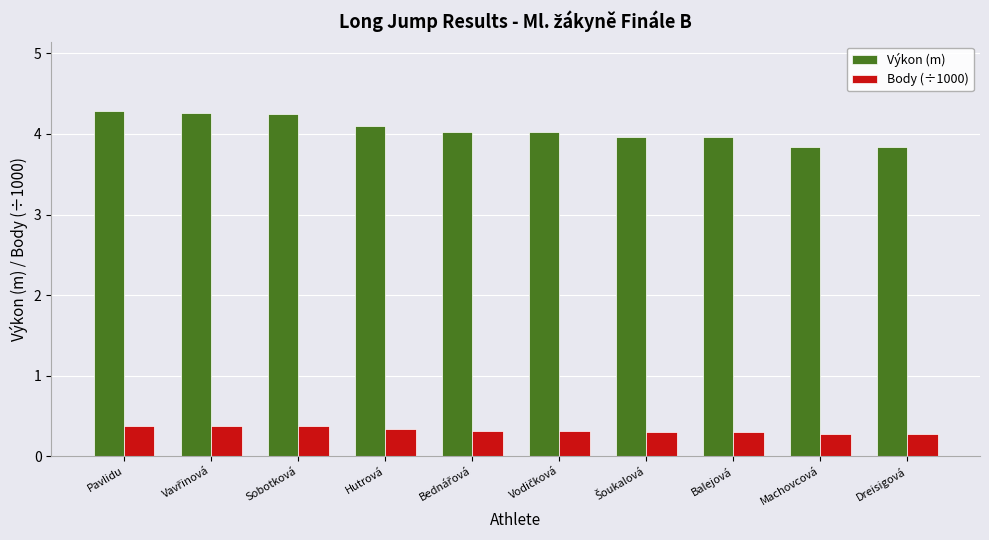

How many groups of bars are there?

10